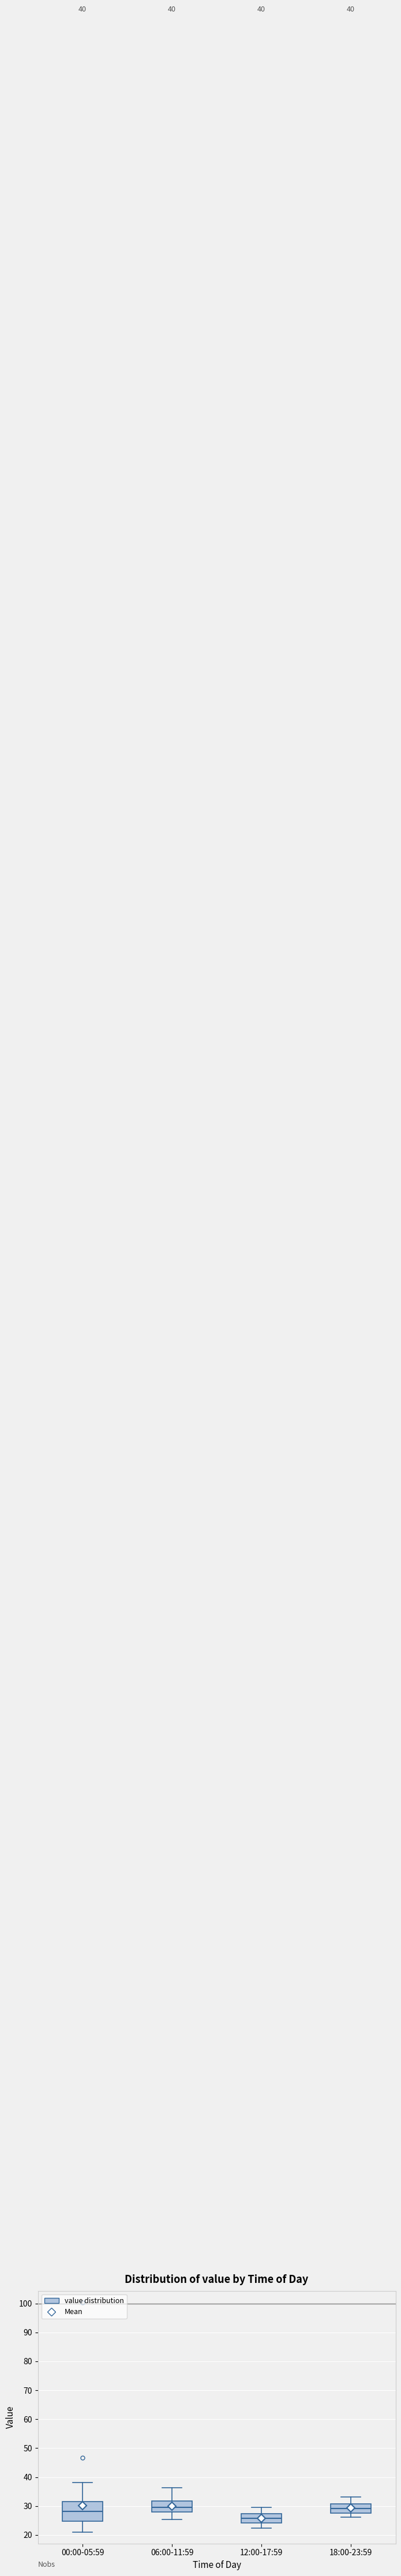

Which box is the tallest, from its lower edge to its upper edge?

00:00-05:59